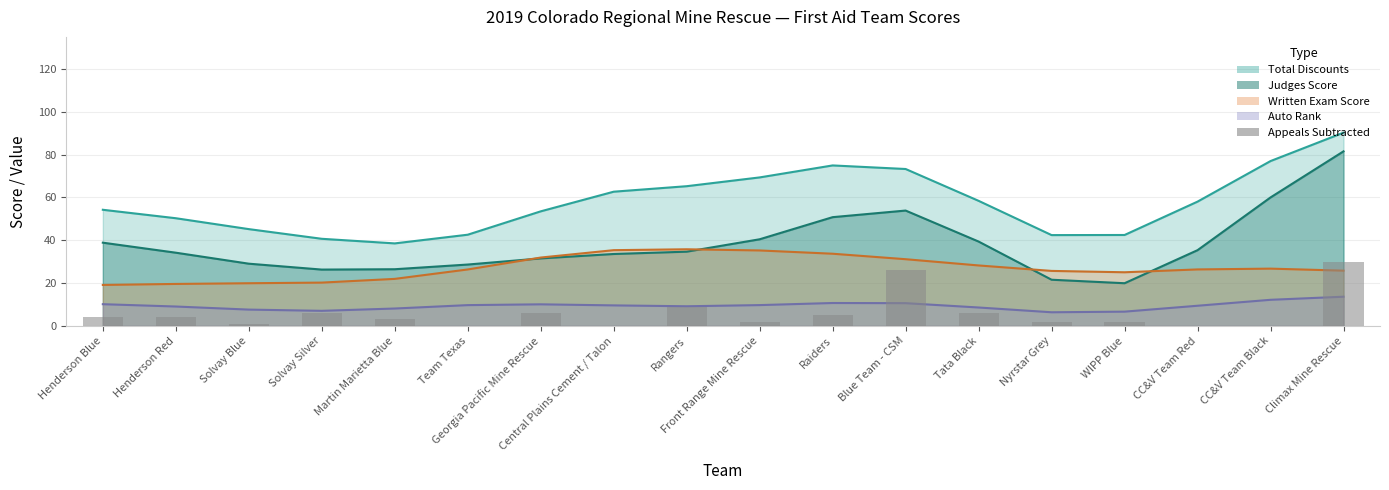

Which category has the lowest value across all series?

Team Texas